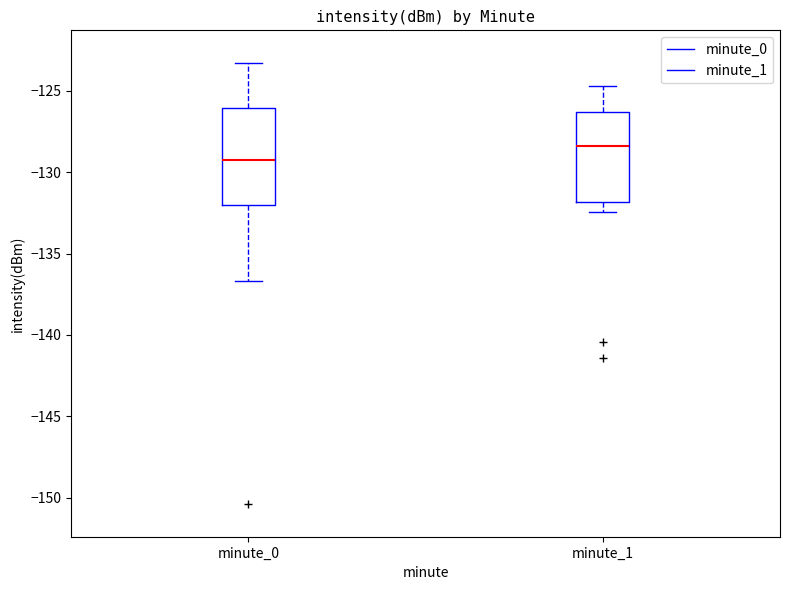

Where is the upper edge of the box for minute_1 on the y-axis? The values are not printed on the chart, so give them approximately, as read against the axis.

-126.5